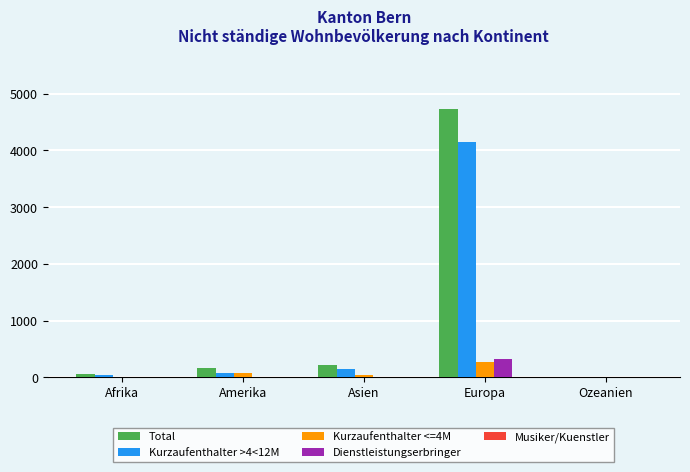

At which category does the chart reach its peak across all series?

Europa